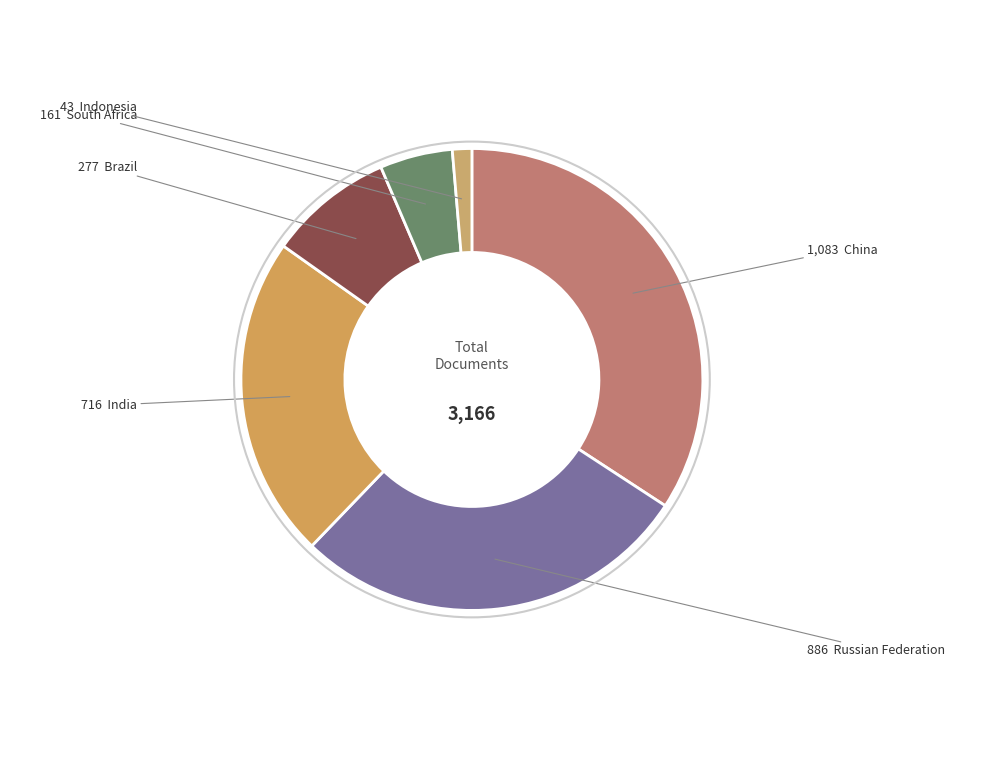

How many segments does this pie chart have?

6